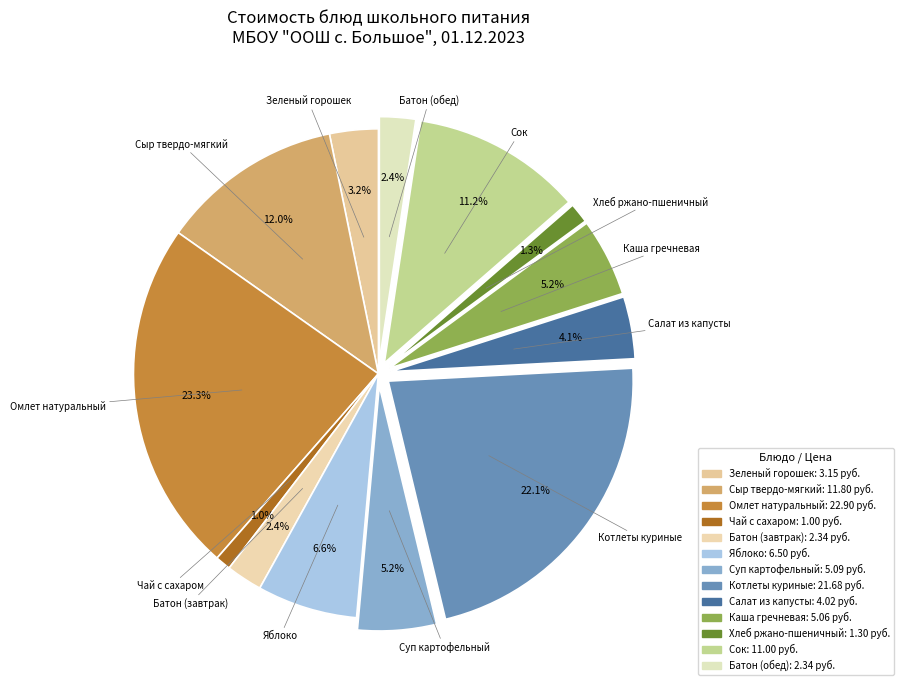

Is it true that Зеленый горошек is 3% of the pie?

True